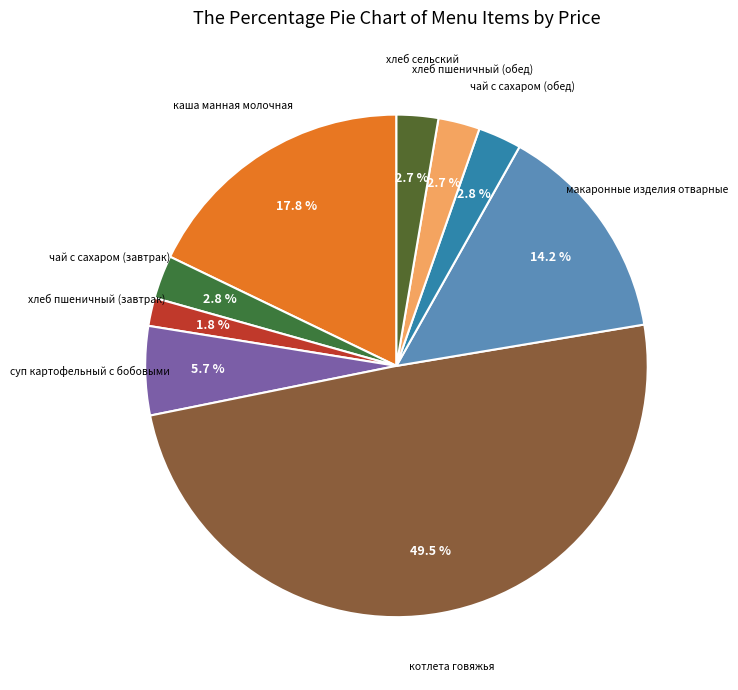

Count the number of slices in the pie.

9